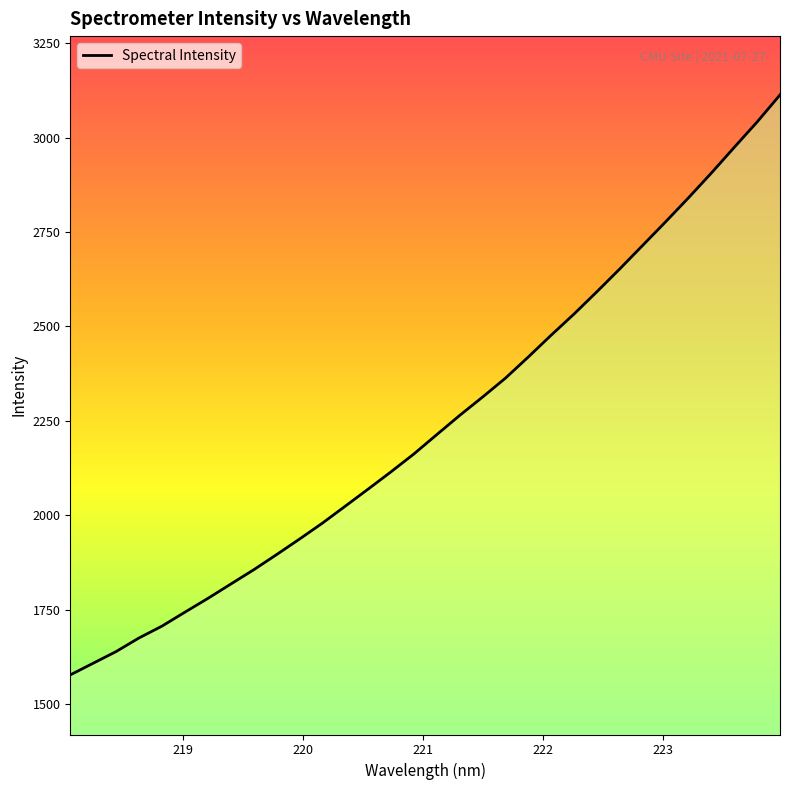

What is the smallest value displayed?

1577.6